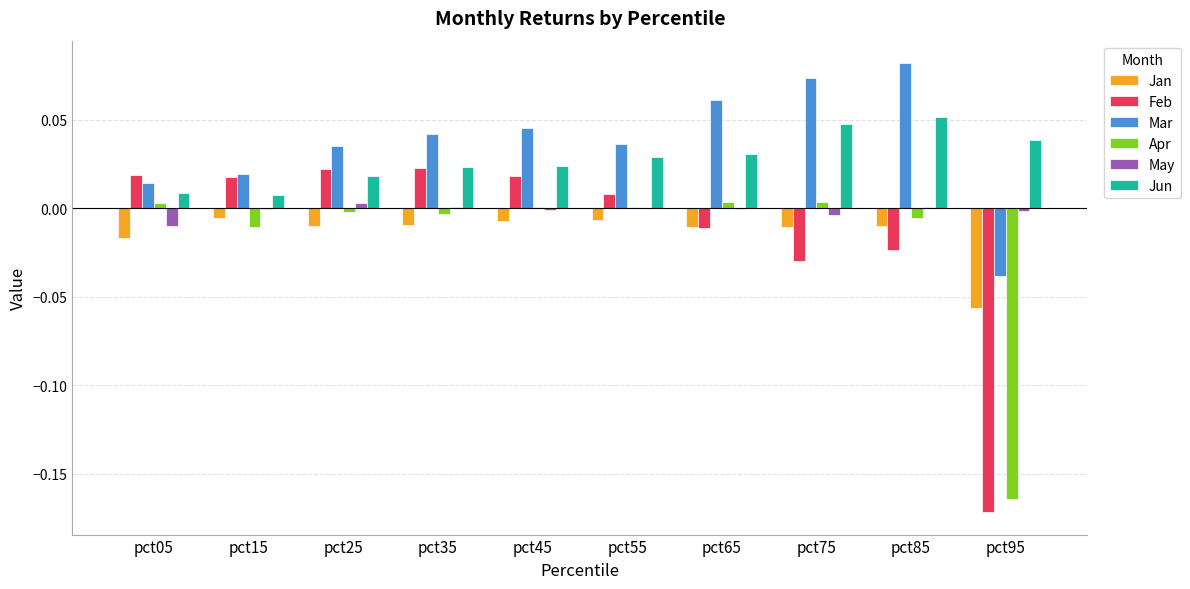

At which label does Apr first exceed 0?

pct05